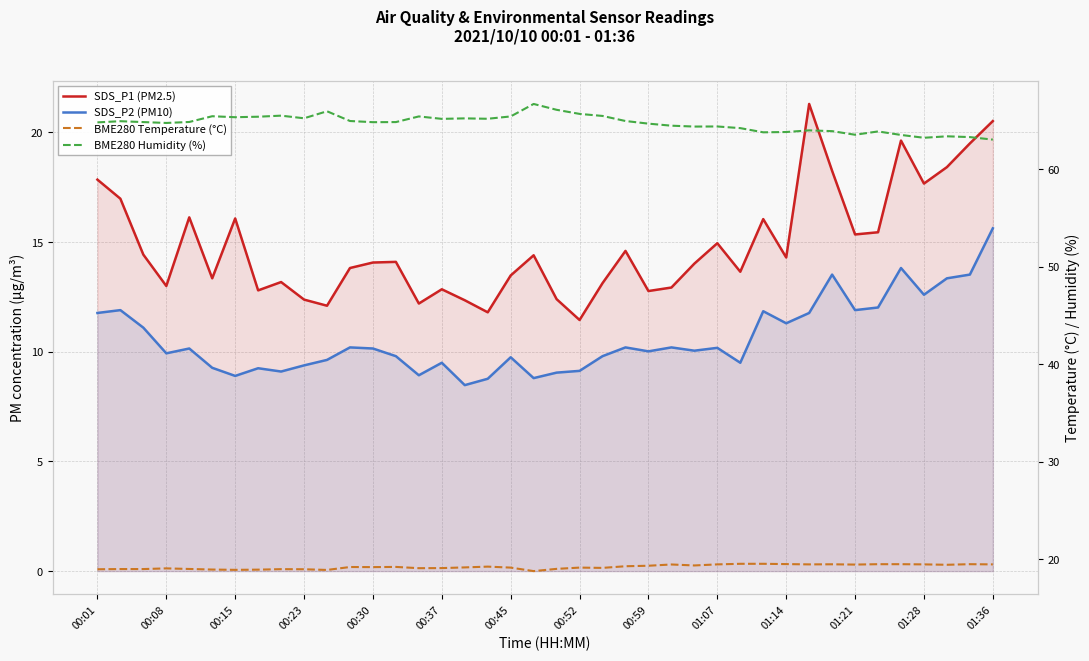

How many lines are shown in the chart?

4